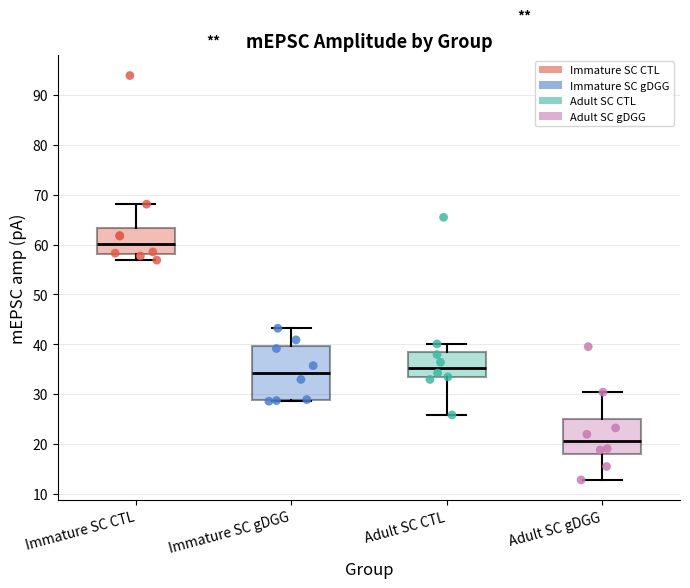

Where does the lower whisker of the box for Adult SC CTL end on the y-axis? The values are not printed on the chart, so give them approximately, as read against the axis.

26